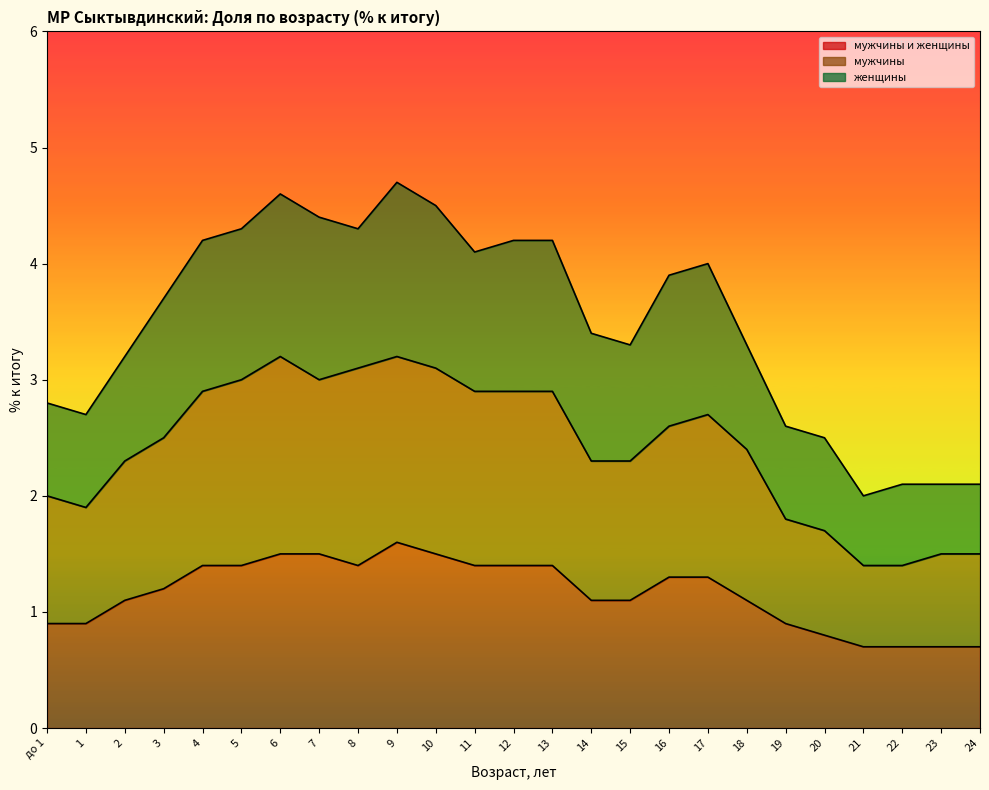

What are all the series names shown in the legend?

мужчины и женщины, мужчины, женщины